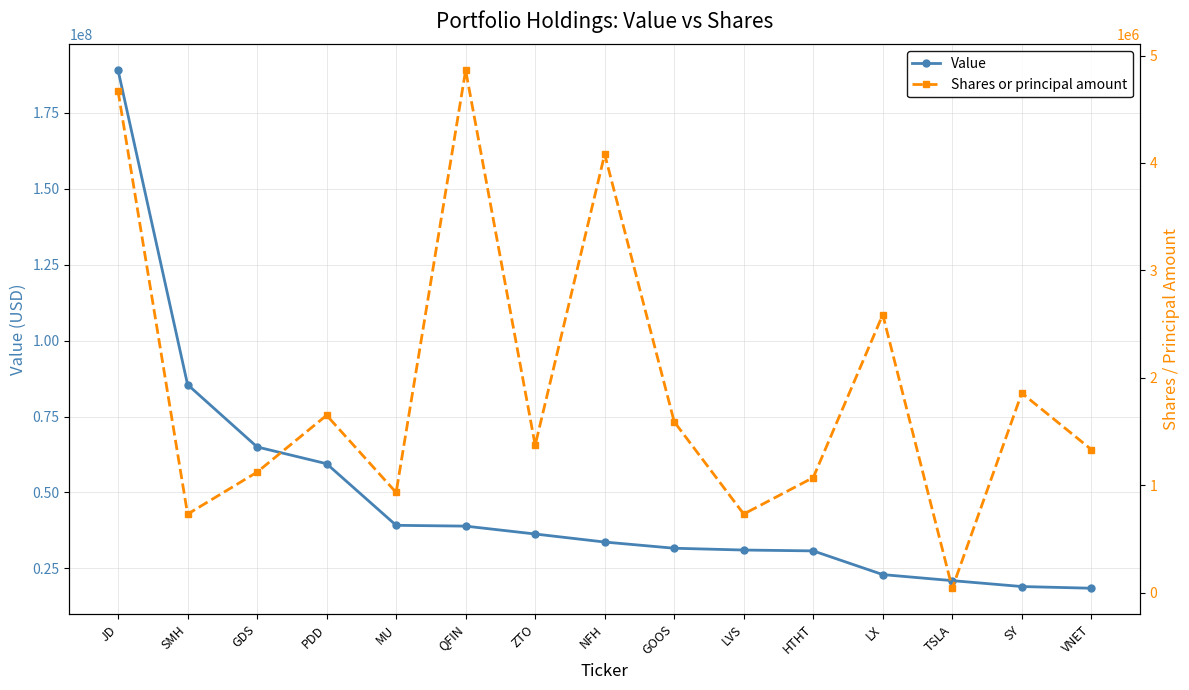

Is it true that Shares or principal amount equals 1371478 at ZTO?

True